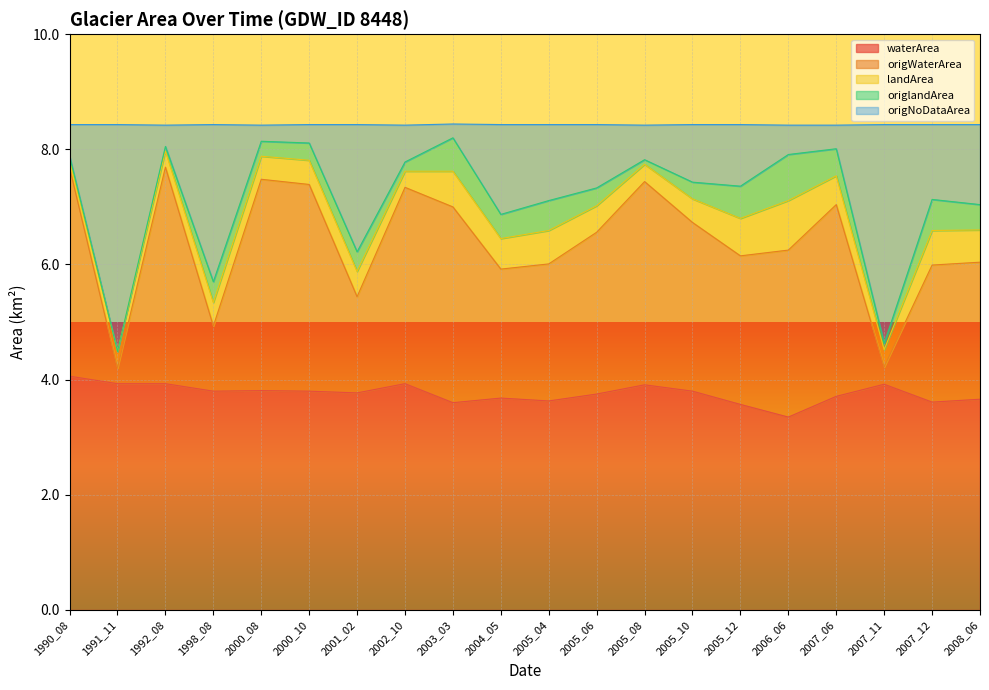

What is the difference between the maximum and minimum values in the origWaterArea series?

3.5